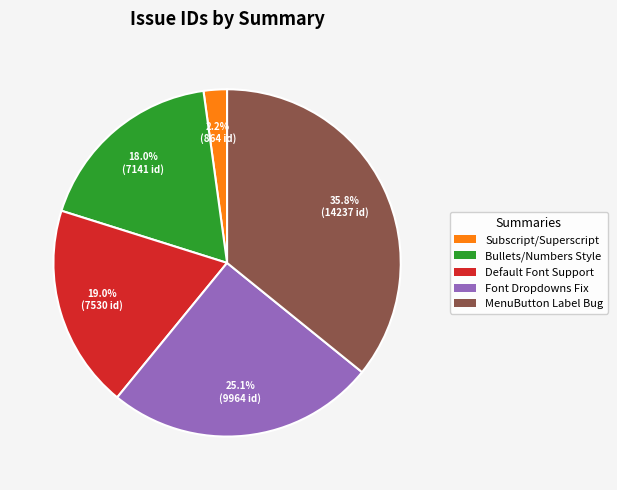

Does any single category account for the majority?

No